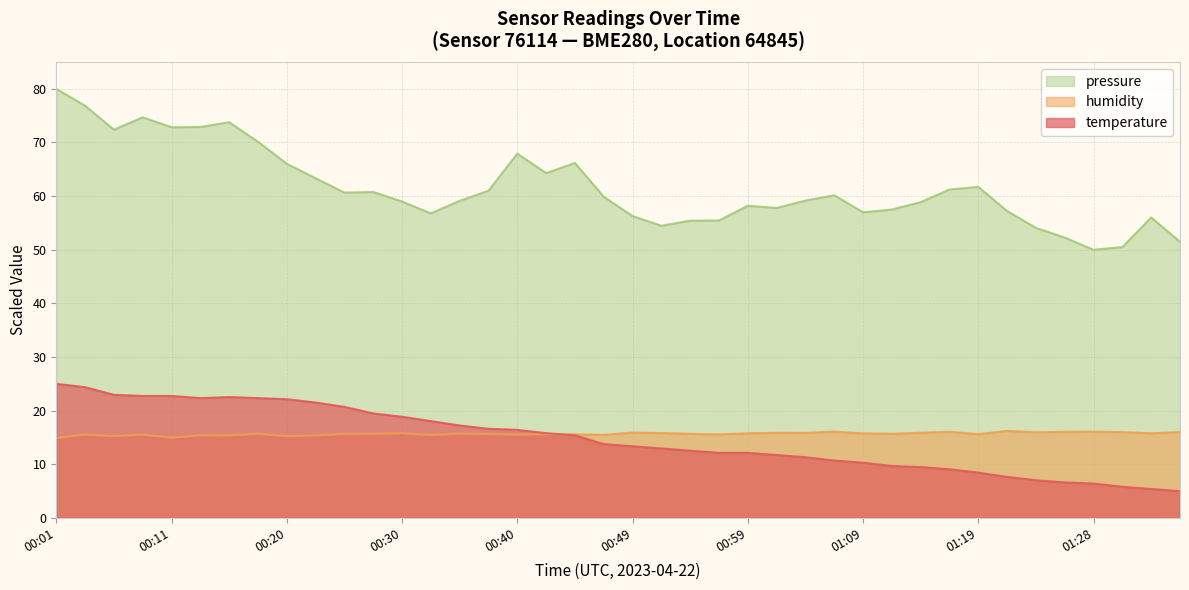

At which category does the chart reach its peak across all series?

00:01